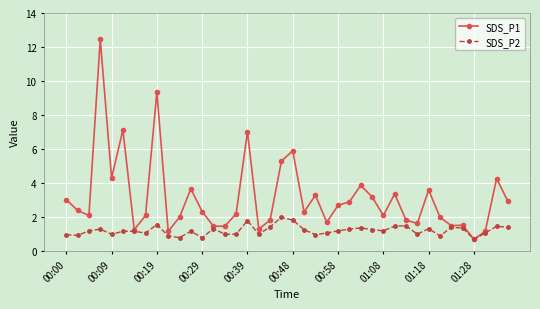

What is the value of the SDS_P2 point at the 29th from the left?

1.2